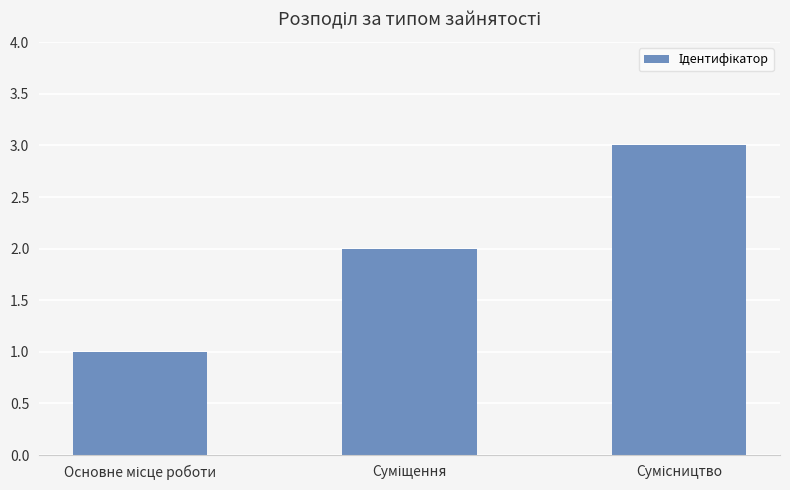

What is the greatest value displayed?

3